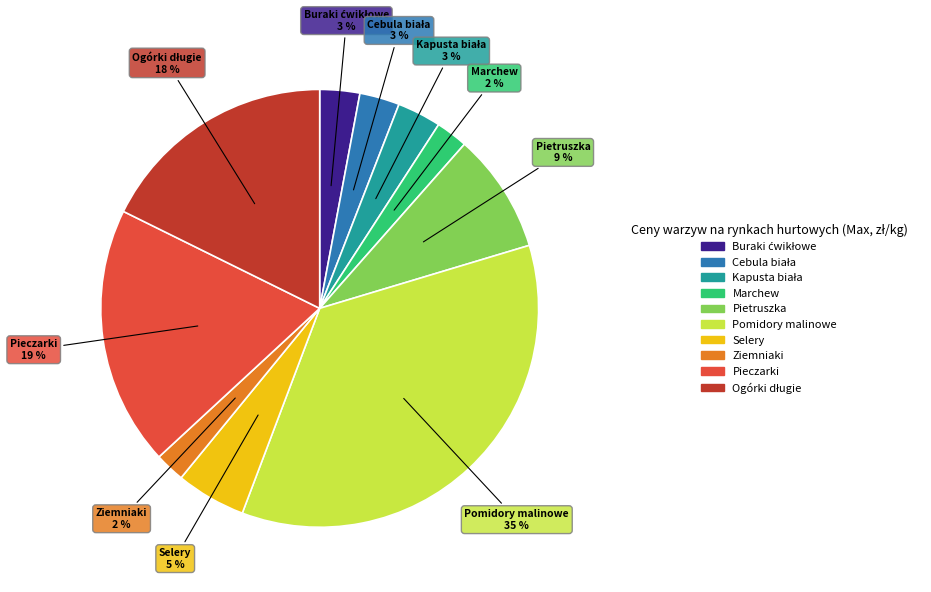

Do Pietruszka and Marchew together represent more than half of the pie?

No